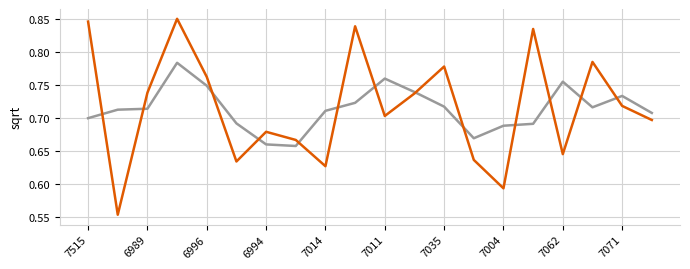

Is this an area chart (filled region under the line)?

No